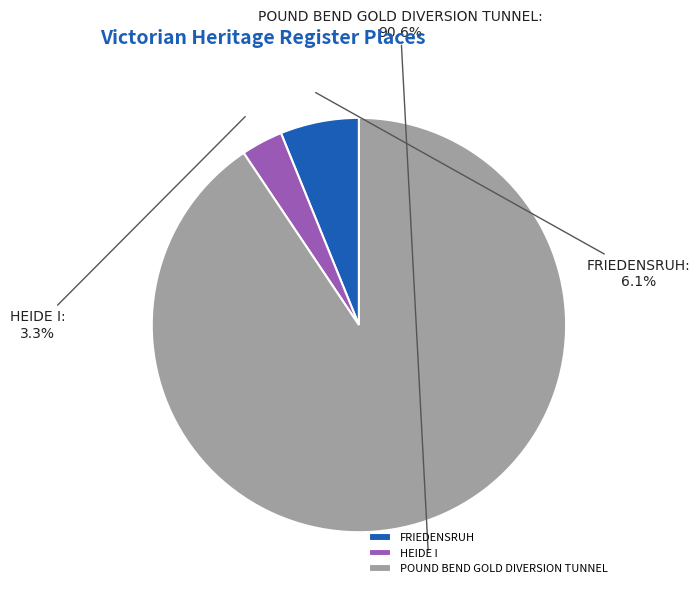

Count the number of slices in the pie.

3